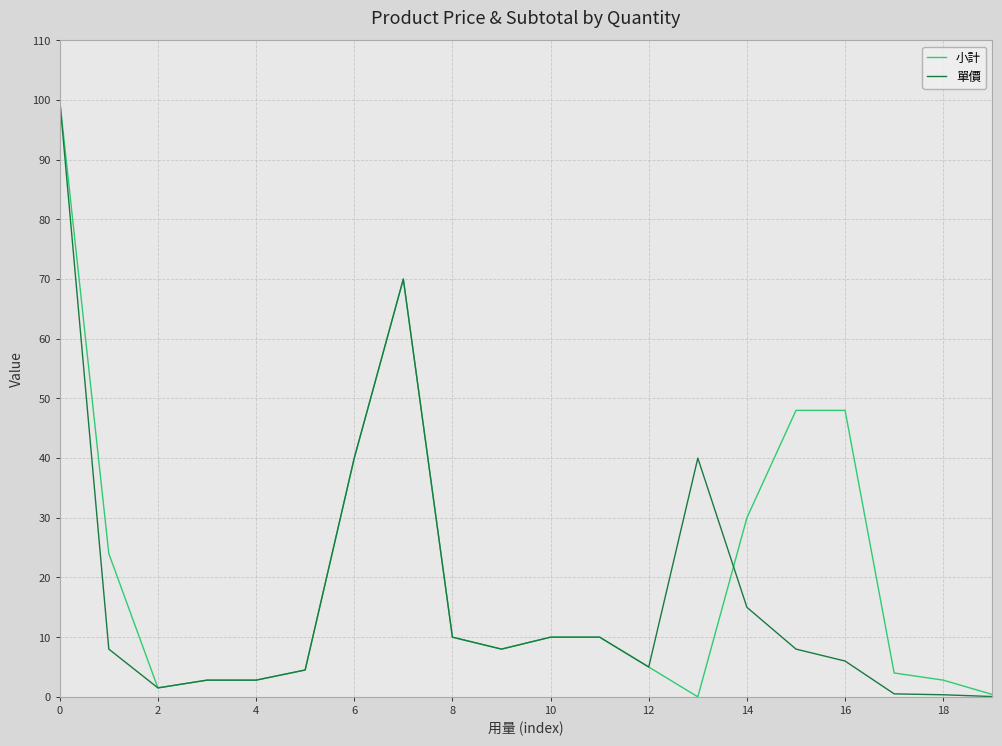

The 單價 series shows 10.0 at 10. True or false?

True